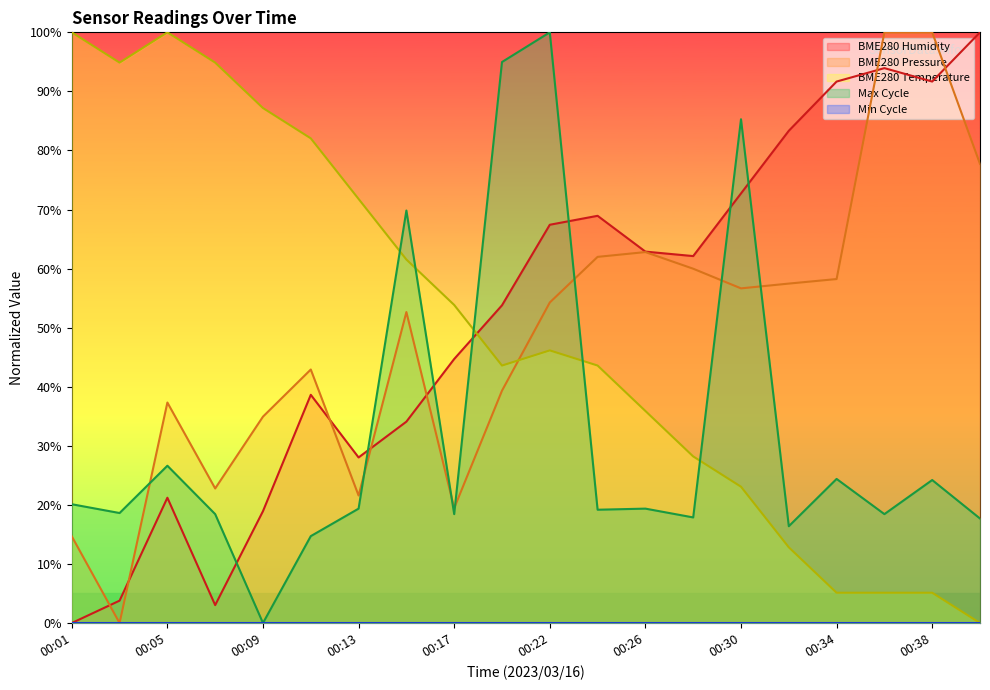

In BME280_humidity, how many points are lower than both neighbors (excluding endpoints)?

4